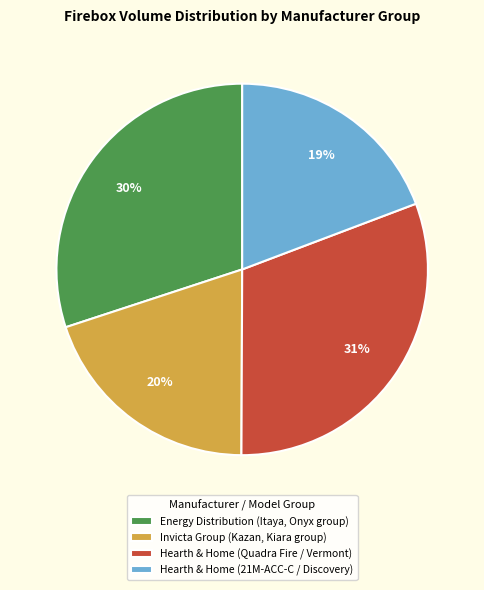

Is Energy Distribution (Itaya, Onyx group) the majority of the pie?

No